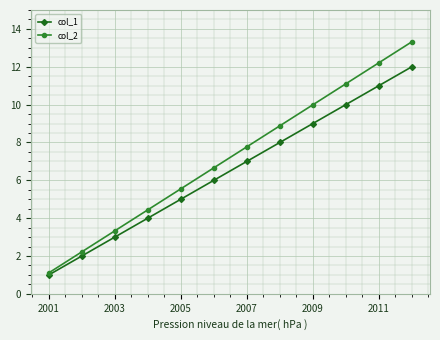

Rank the series by their average value, from highest to lowest.

col_2, col_1